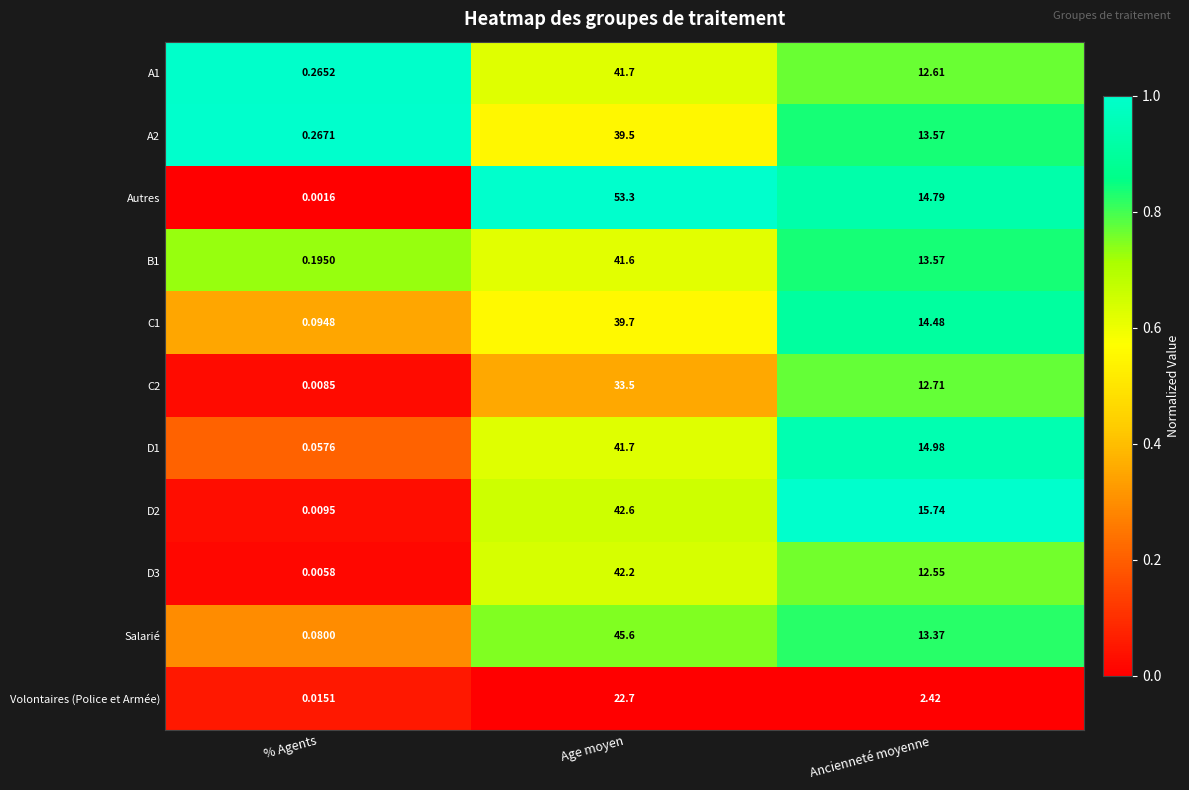

At which category is the sum across all series the highest?

Age moyen